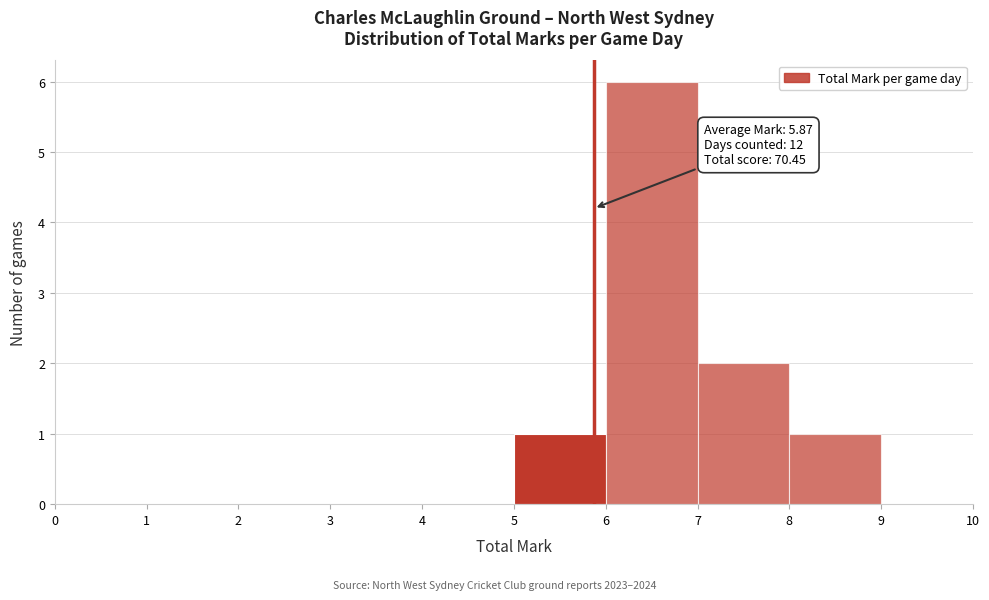

Over which range of the x-axis is the bar tallest?

6 to 7